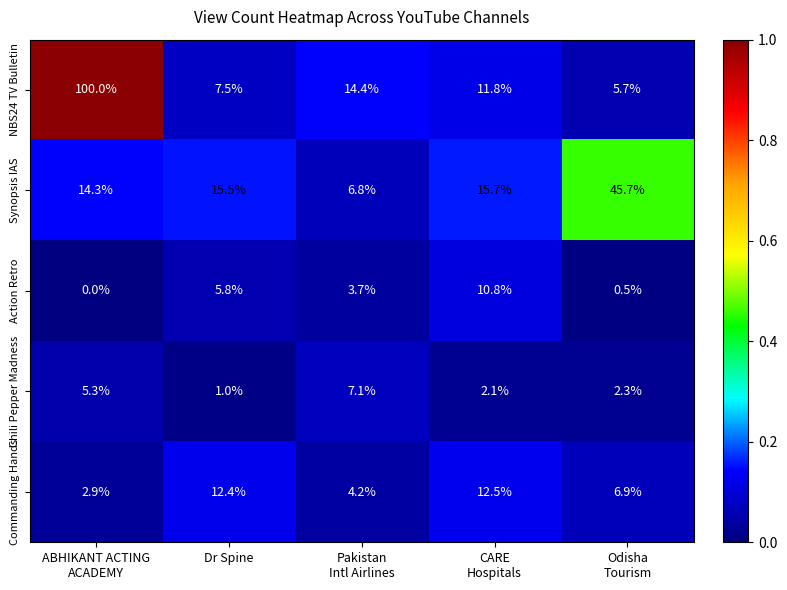

Reading left to right, list all the values displayed in this chart.

NBS24 TV Bulletin: 100.0	7.5	14.4	11.8	5.7
Synopsis IAS: 14.3	15.5	6.8	15.7	45.7
Action Retro: 0.0	5.8	3.7	10.8	0.5
Chili Pepper Madness: 5.3	1.0	7.1	2.1	2.3
Commanding Hands: 2.9	12.4	4.2	12.5	6.9